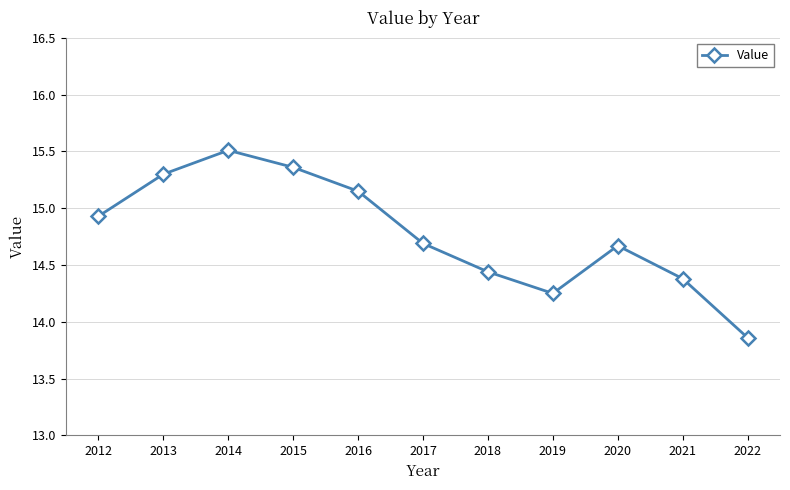

At which label does the data first exceed 14?

2012